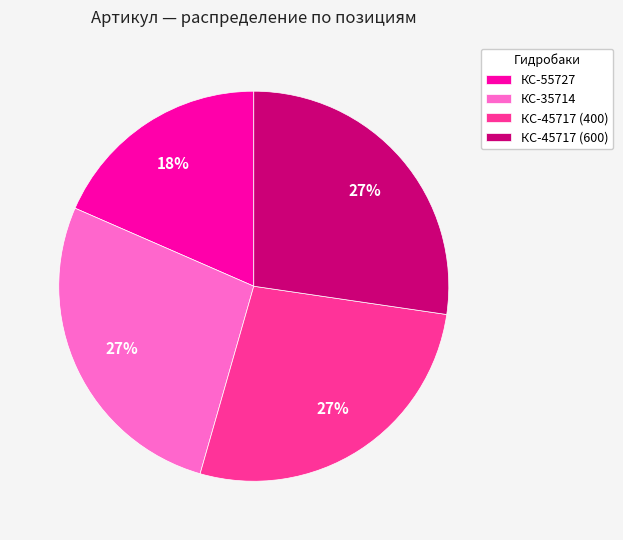

What is the smallest slice in the pie chart?

КС-55727